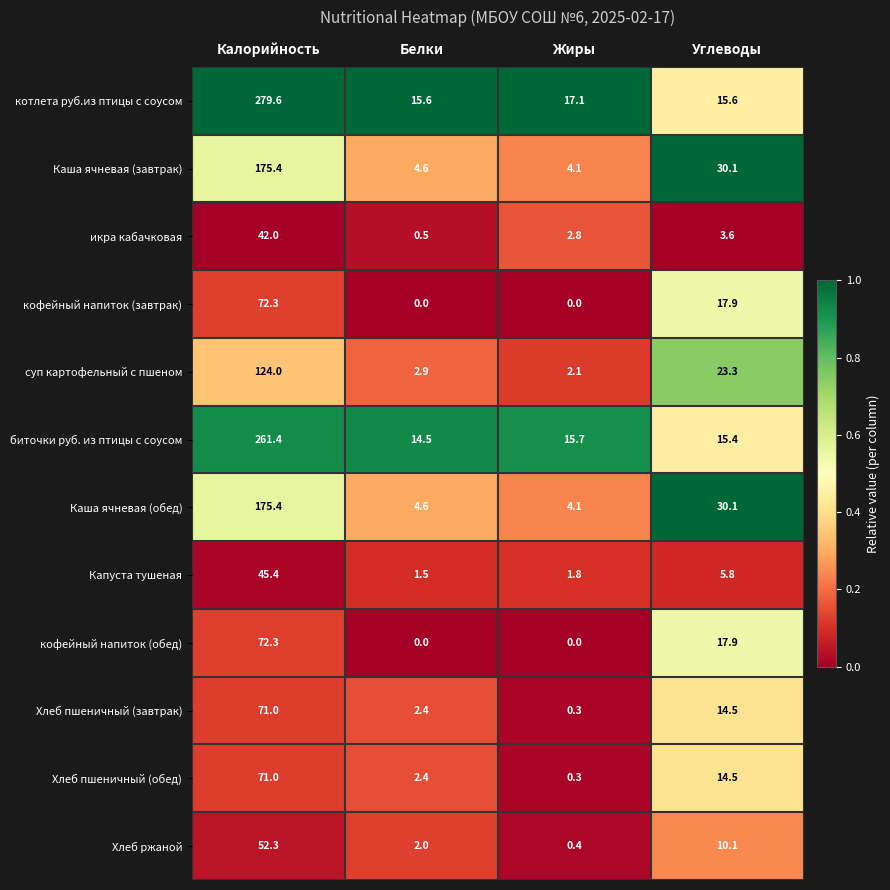

What is the approximate value of икра кабачковая at Углеводы?

3.6